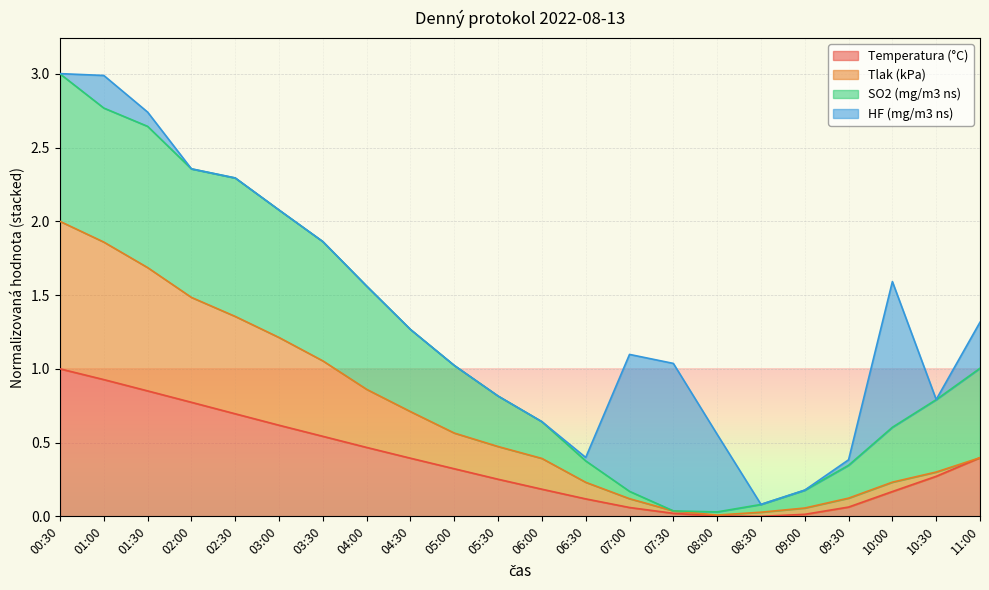

What is the approximate value of Temperatura (°C) at 04:00?

0.5